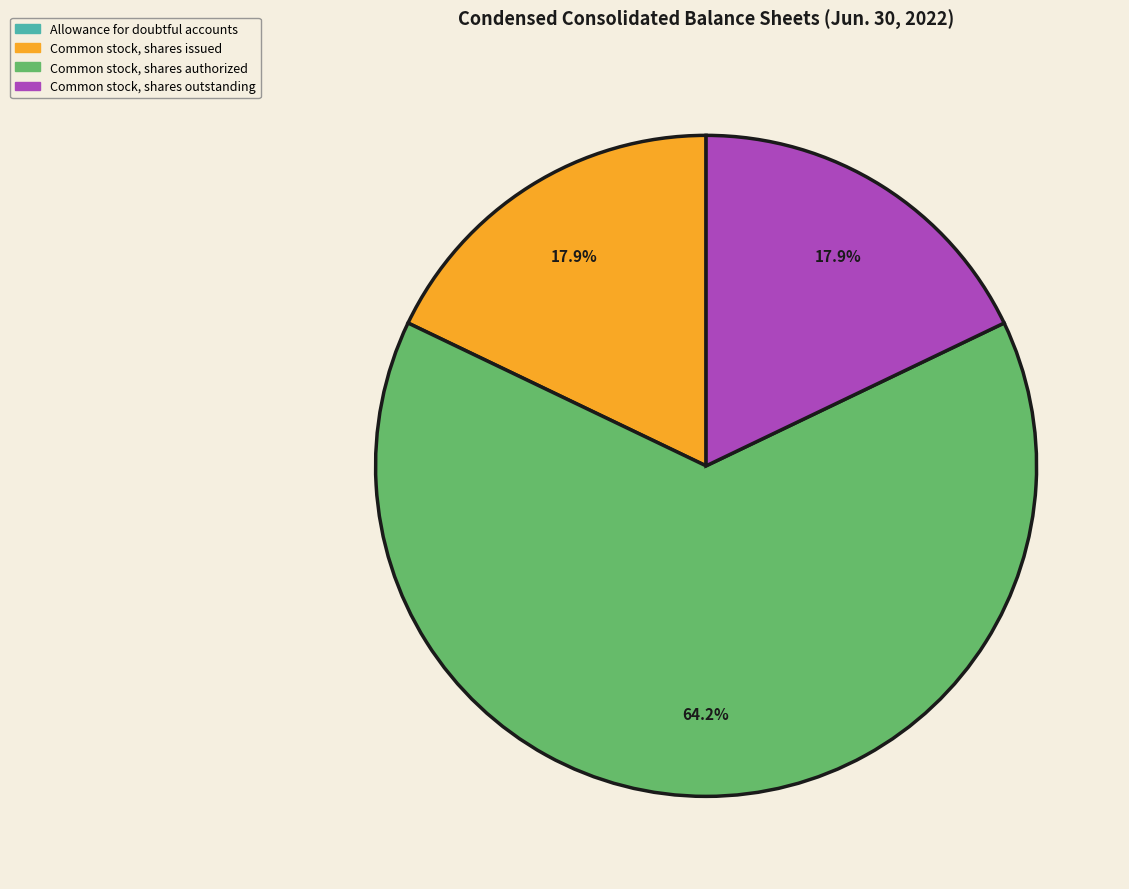

Which slice represents more than half of the pie?

Common stock, shares authorized